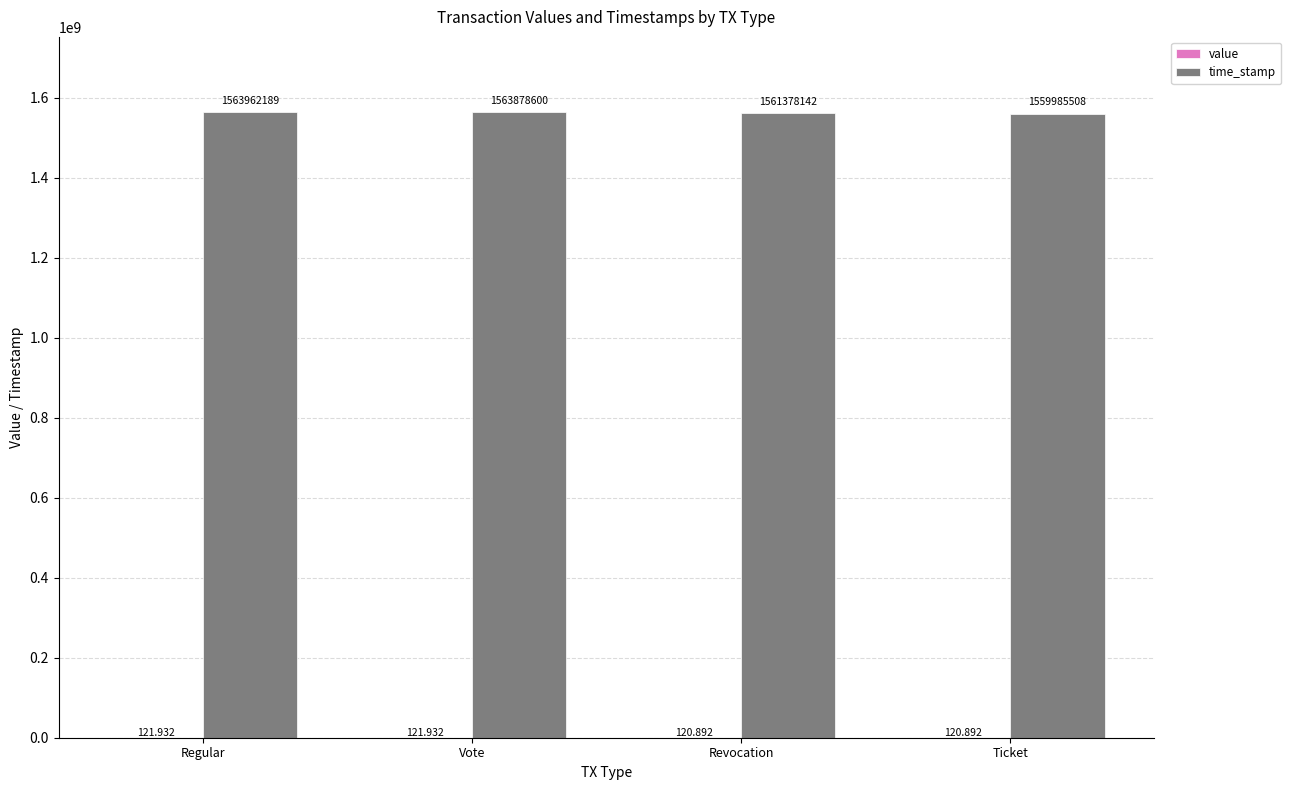

Which series has the largest total across all categories?

time_stamp